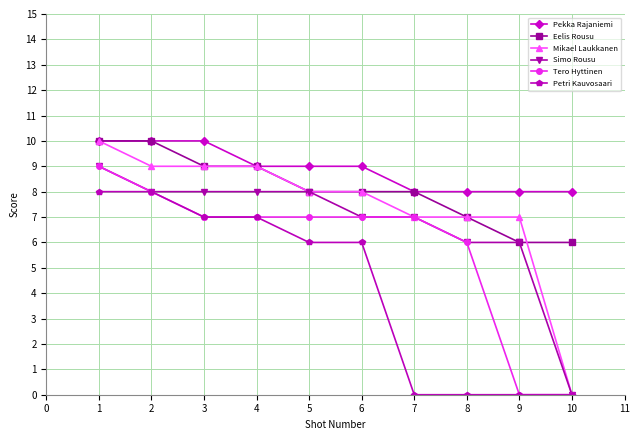

How many distinct data groups are displayed?

6